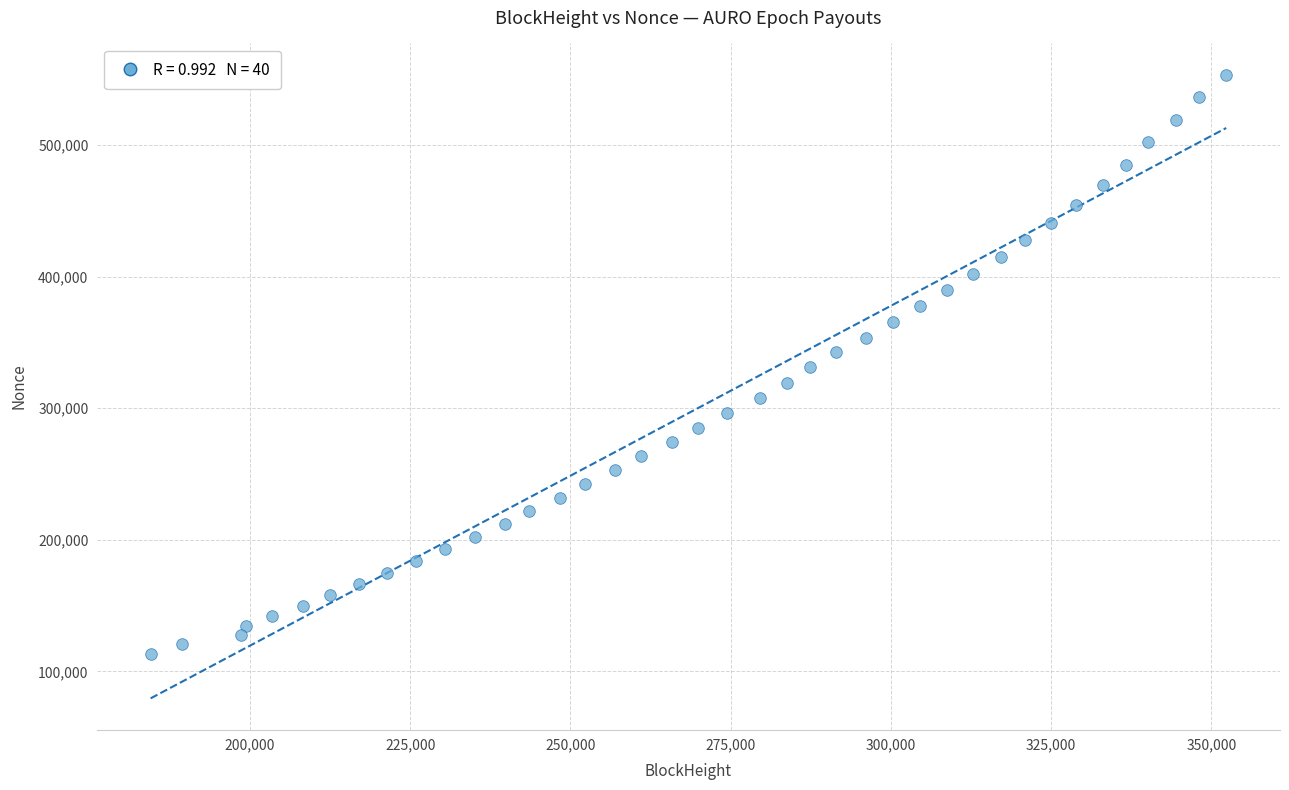

What is the range of Y values (max minus min)?

439946